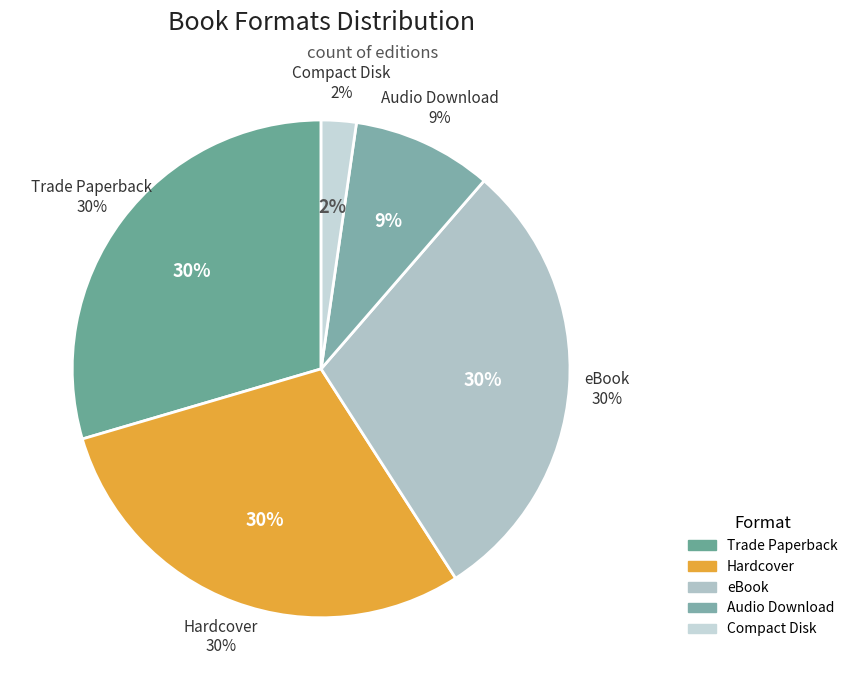

Rank the categories by value from lowest to highest.

Compact Disk, Audio Download, Trade Paperback, Hardcover, eBook